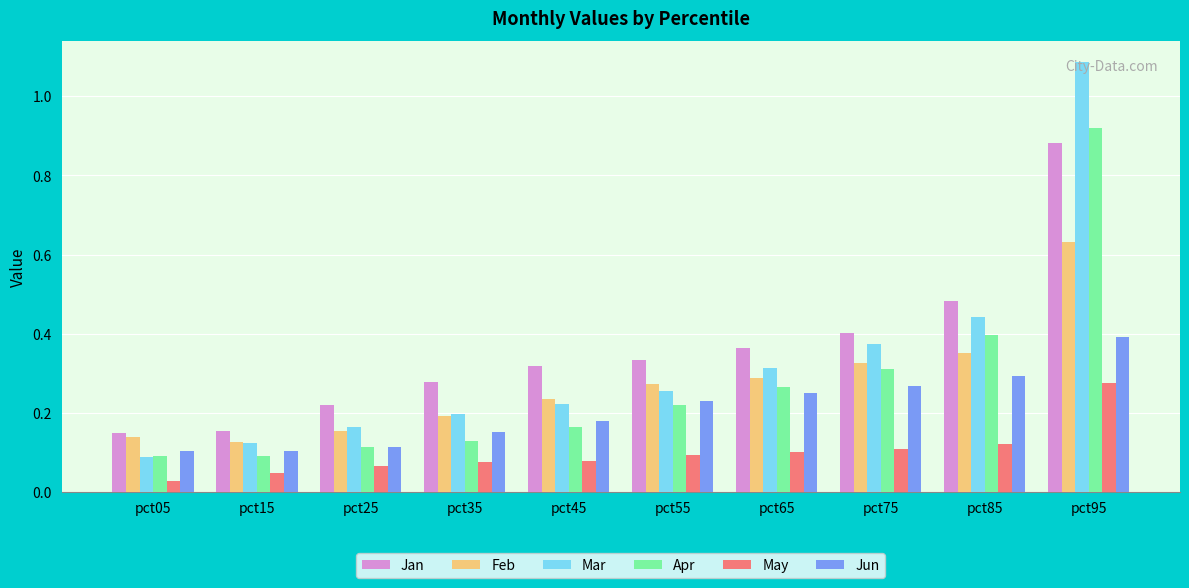

How many bars are there in each group?

6